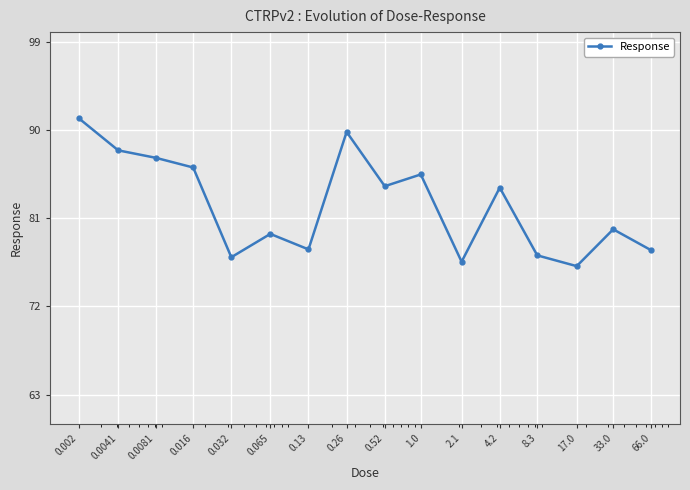

What is the smallest value displayed?

76.1